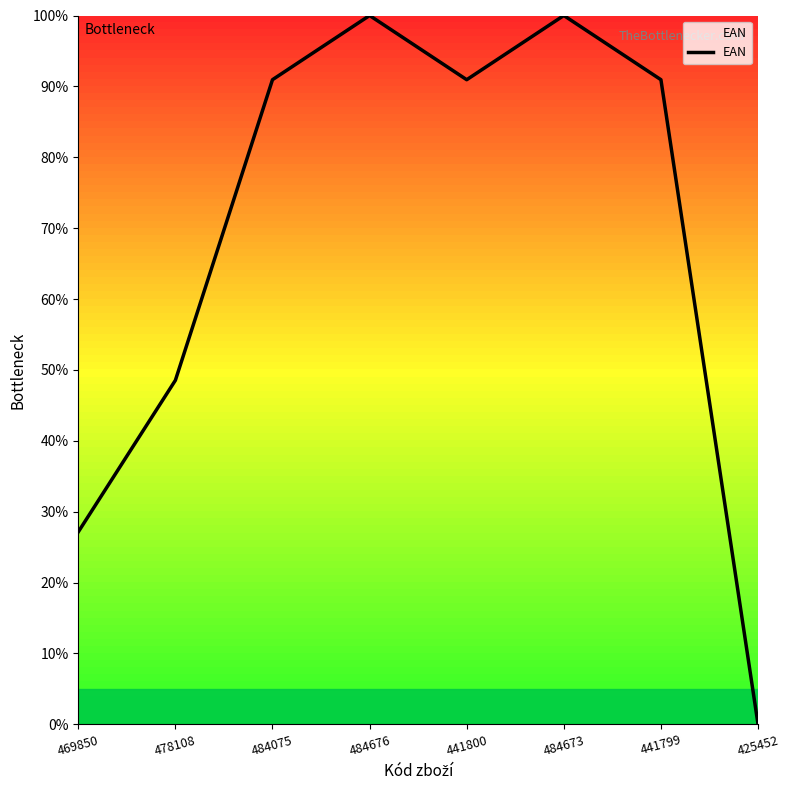

What is the difference between the second highest and minimum values?

100.0